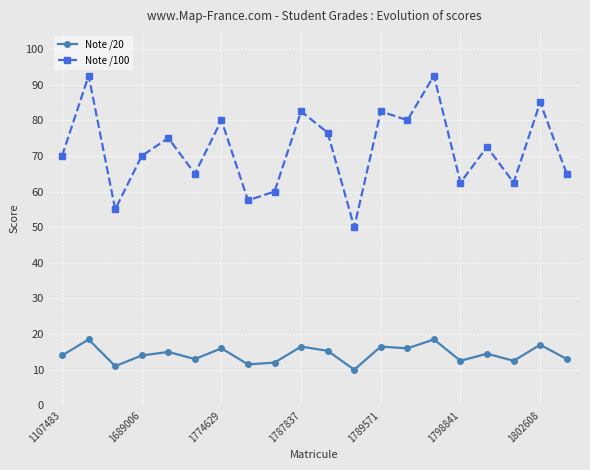

True or false: Note /100 and Note /20 cross at least once.

False